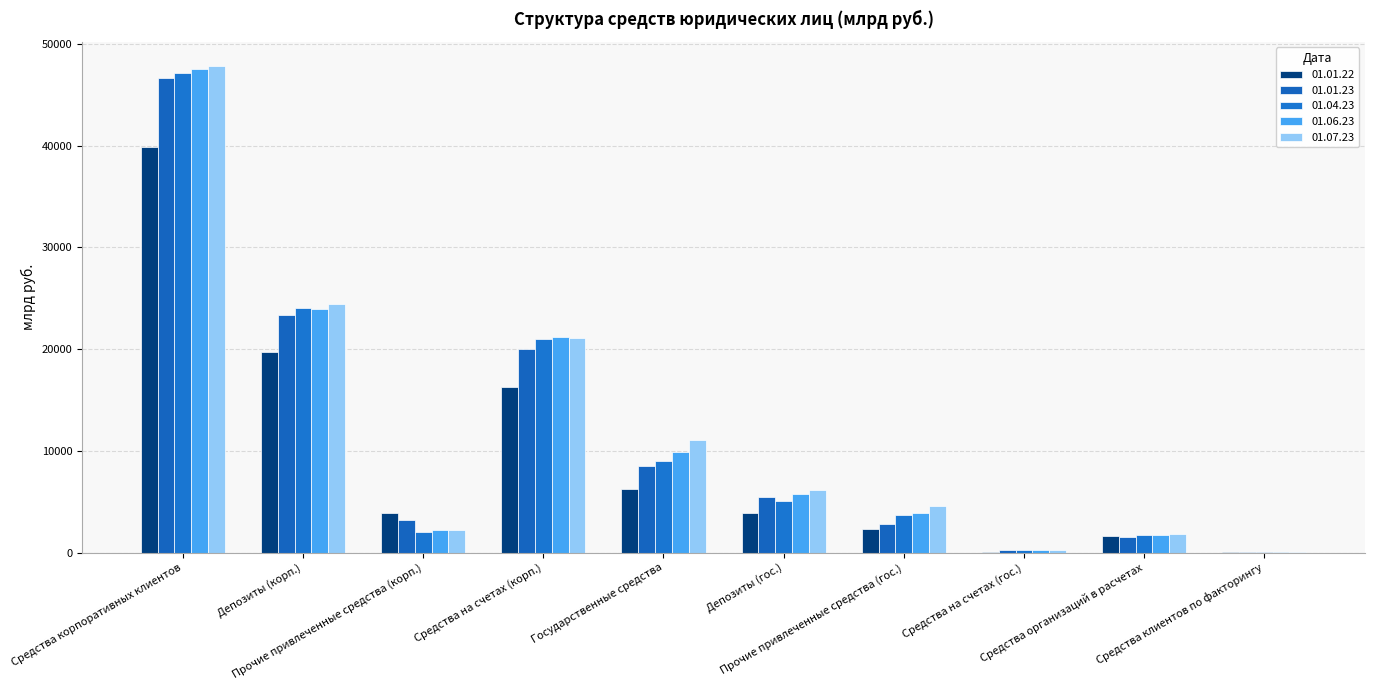

List the labels in order of 01.04.23 value, smallest first.

Средства клиентов по факторингу, Средства на счетах (гос.), Средства организаций в расчетах, Прочие привлеченные средства (корп.), Прочие привлеченные средства (гос.), Депозиты (гос.), Государственные средства, Средства на счетах (корп.), Депозиты (корп.), Средства корпоративных клиентов